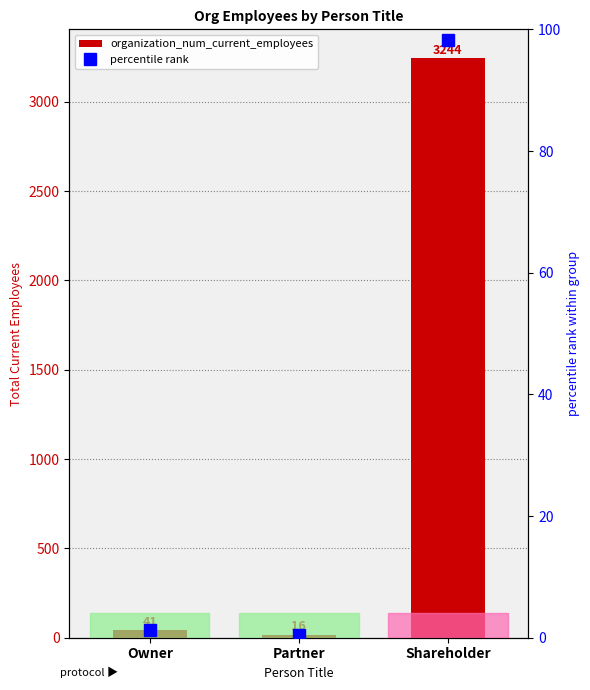

Reading left to right, extract all data points from this chart.

organization_num_current_employees: 41.0	16.0	3244.0
percentile rank: 1.2	0.5	98.3